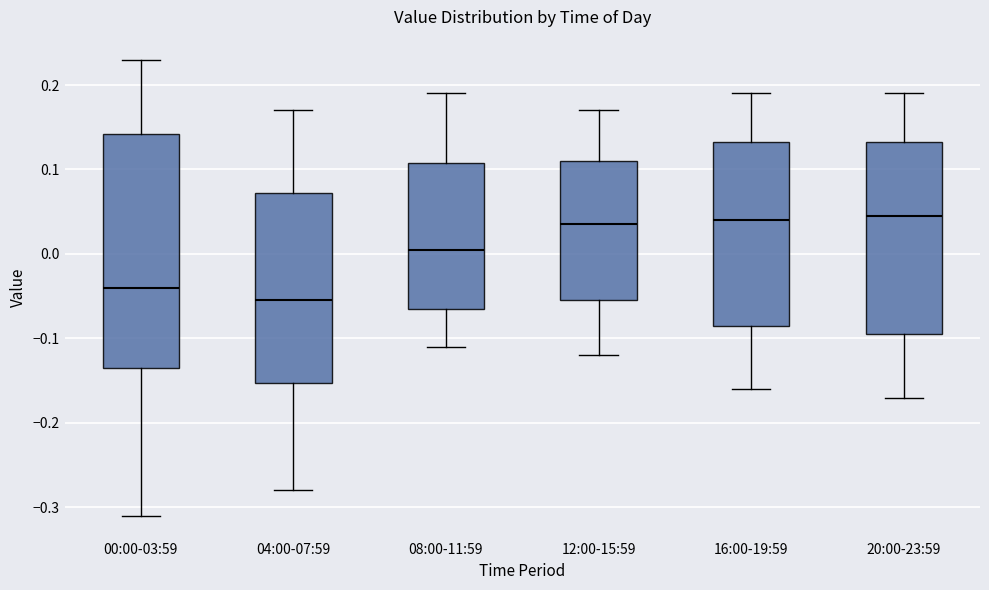

Where is the lower edge of the box for 16:00-19:59 on the y-axis? The values are not printed on the chart, so give them approximately, as read against the axis.

-0.08